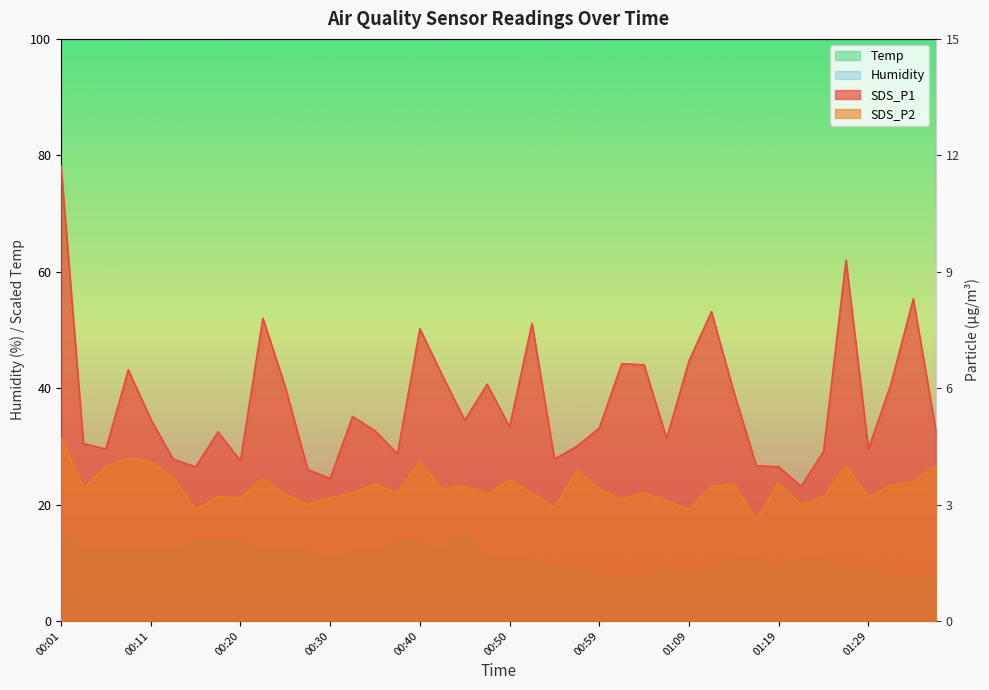

True or false: SDS_P2 and Temp intersect in this chart.

False